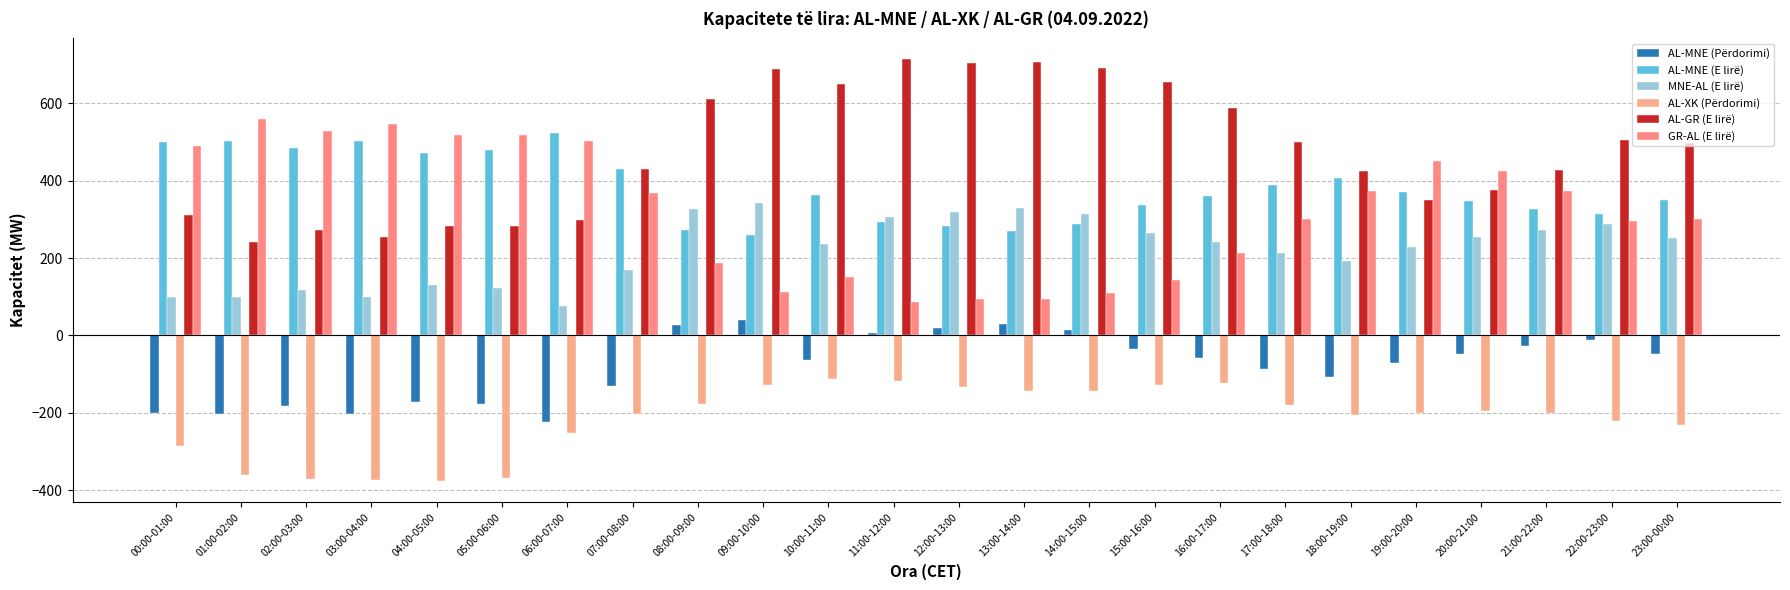

The value of MNE-AL (E lirë) at 18:00-19:00 is 192. True or false?

True